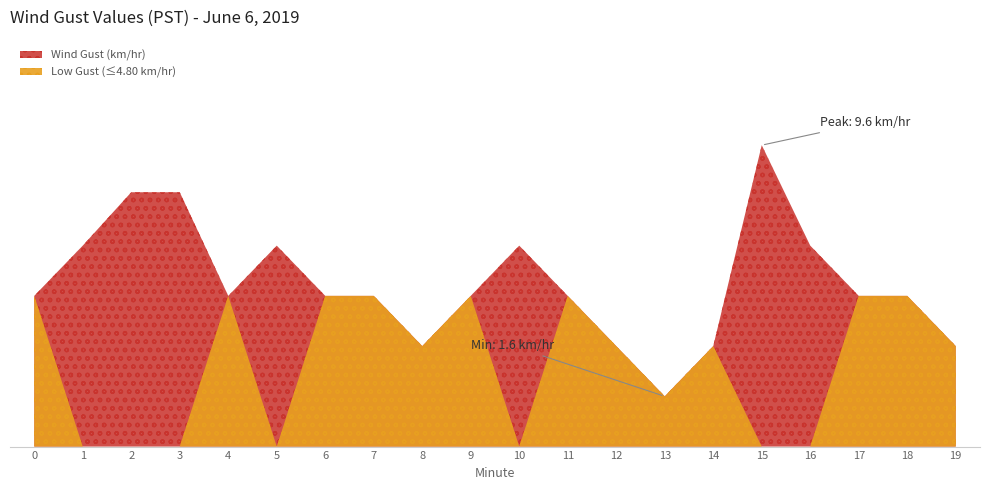

Reading right to left, transcribe all the data shown in this chart.

19=3.2	18=4.8	17=4.8	16=6.4	15=9.6	14=3.2	13=1.6	12=3.2	11=4.8	10=6.4	9=4.8	8=3.2	7=4.8	6=4.8	5=6.4	4=4.8	3=8.1	2=8.1	1=6.4	0=4.8